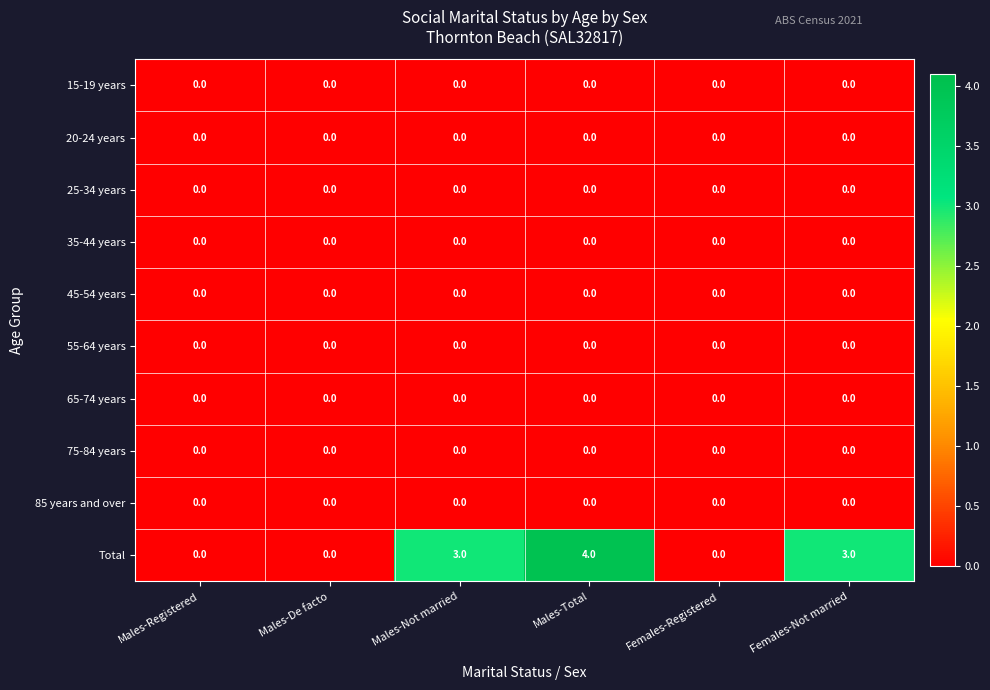

At which category is the sum across all series the highest?

Males-Total